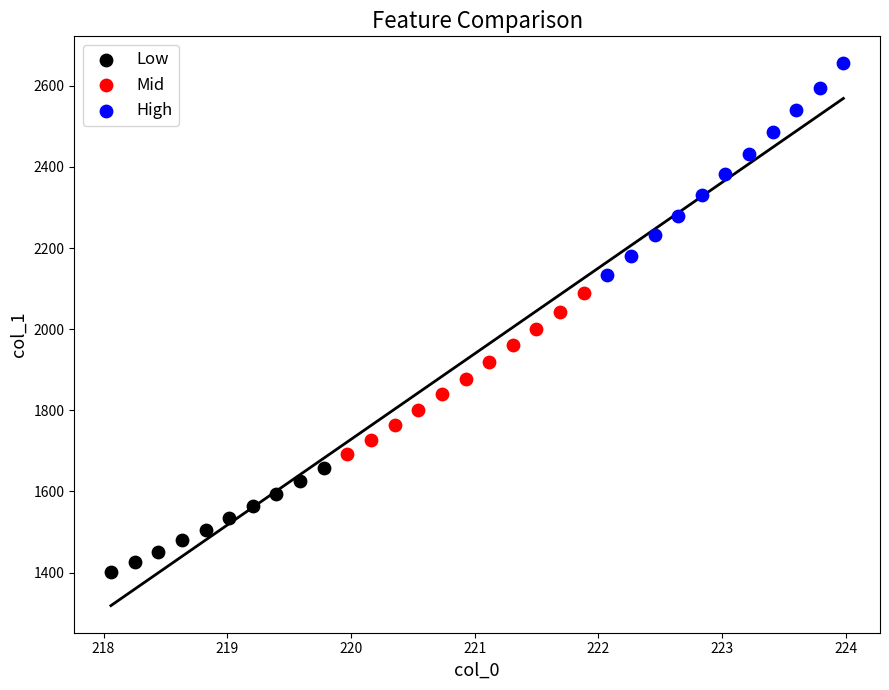

Which series contains the lowest Y value?

Low